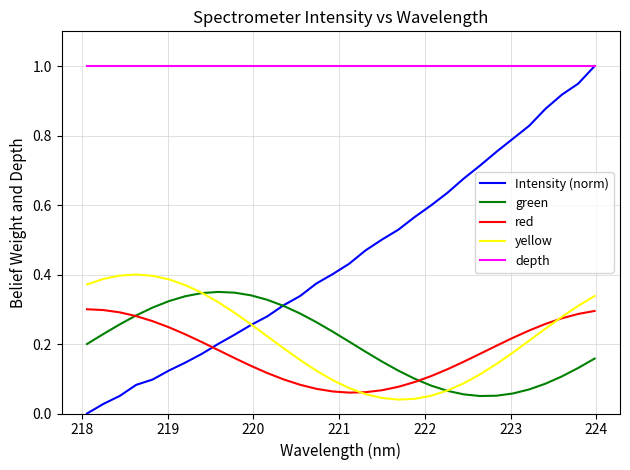

Count the number of categories in the chart.

32